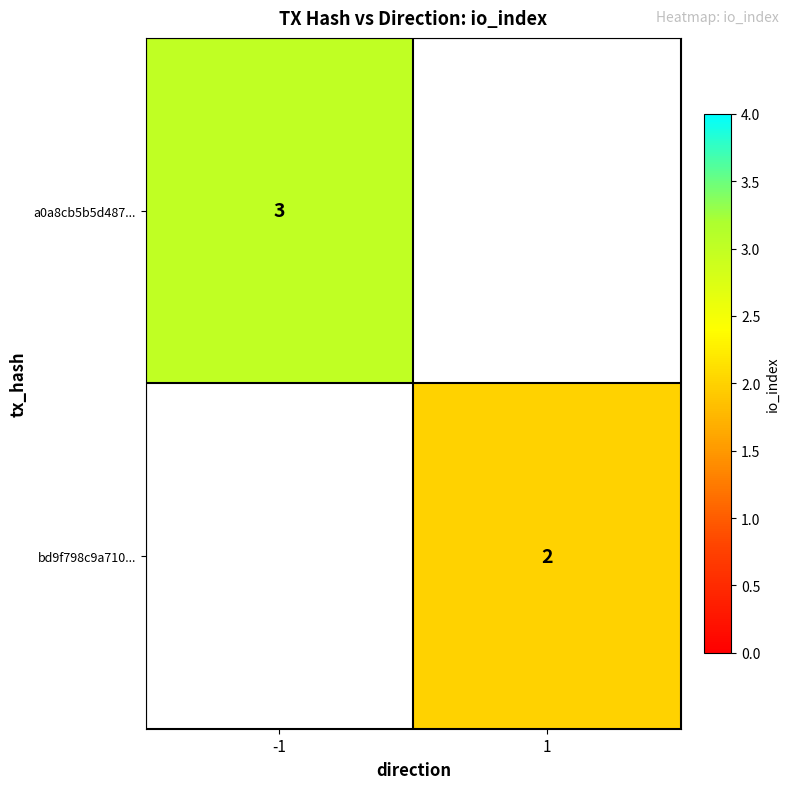

The a0a8cb5b5d487... series shows 3 at -1. True or false?

True